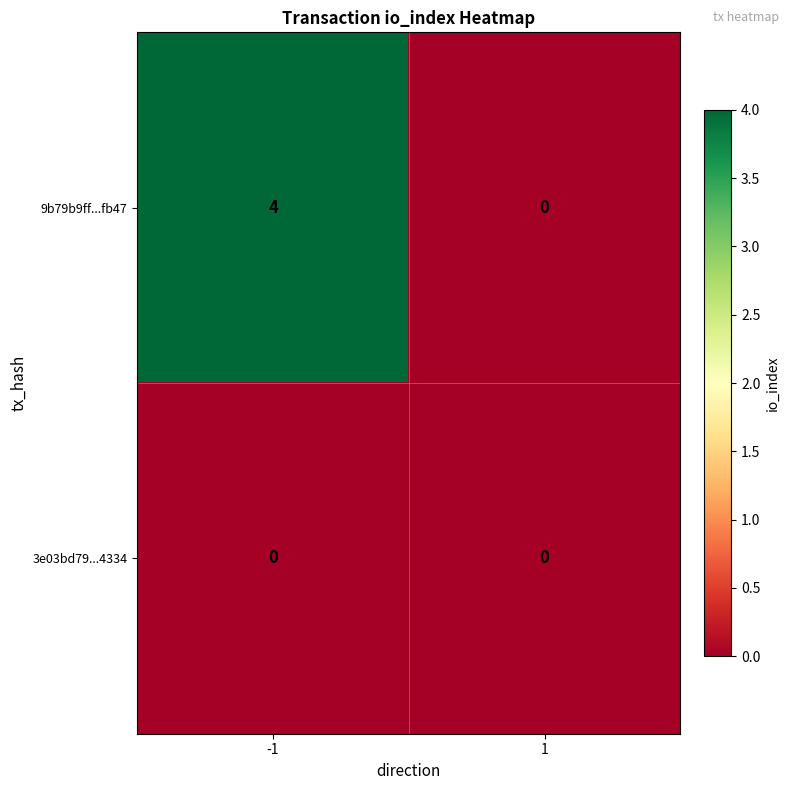

Between -1 and 1, which series saw the biggest shift?

9b79b9ff...fb47